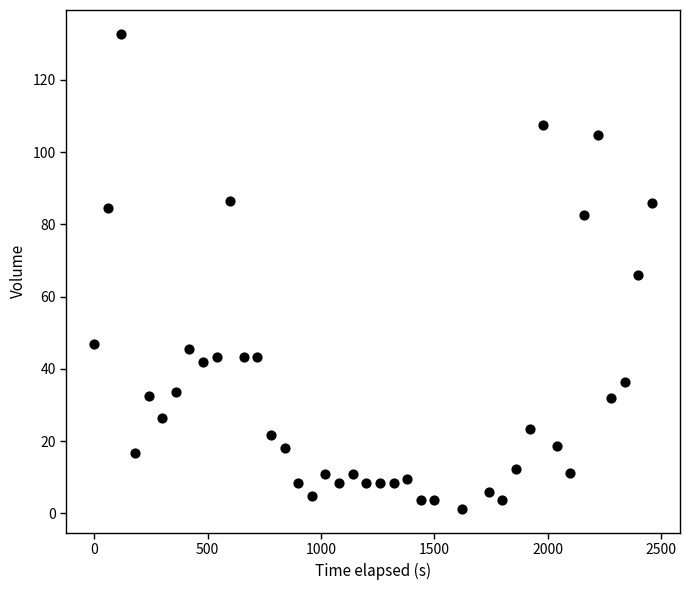

What is the range of X values (max minus min)?

2460.0